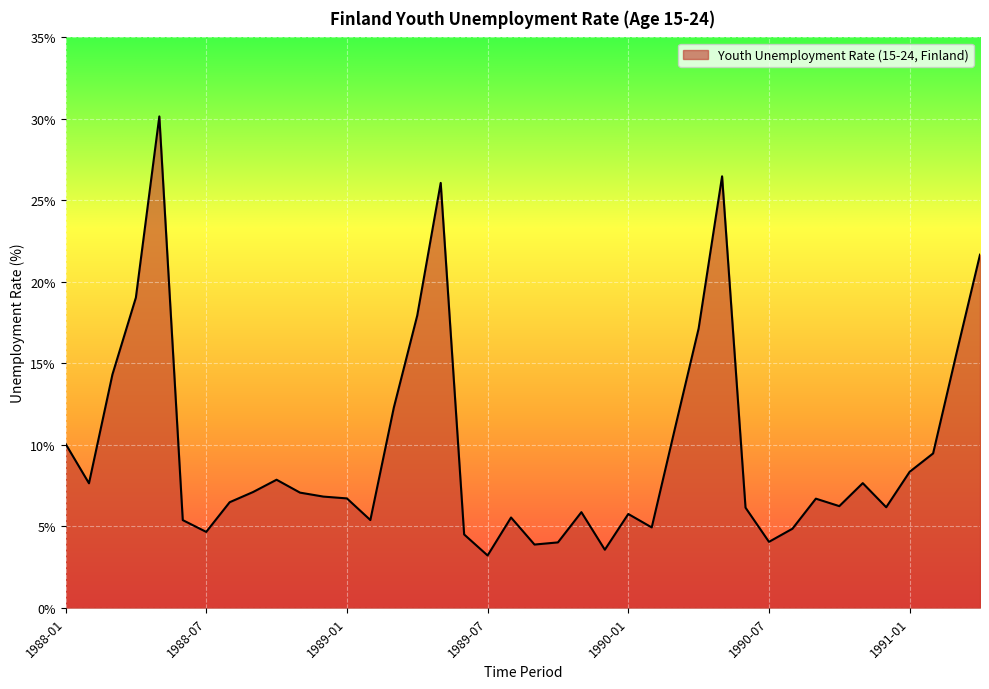

What is the difference between the maximum and minimum values?

26.9